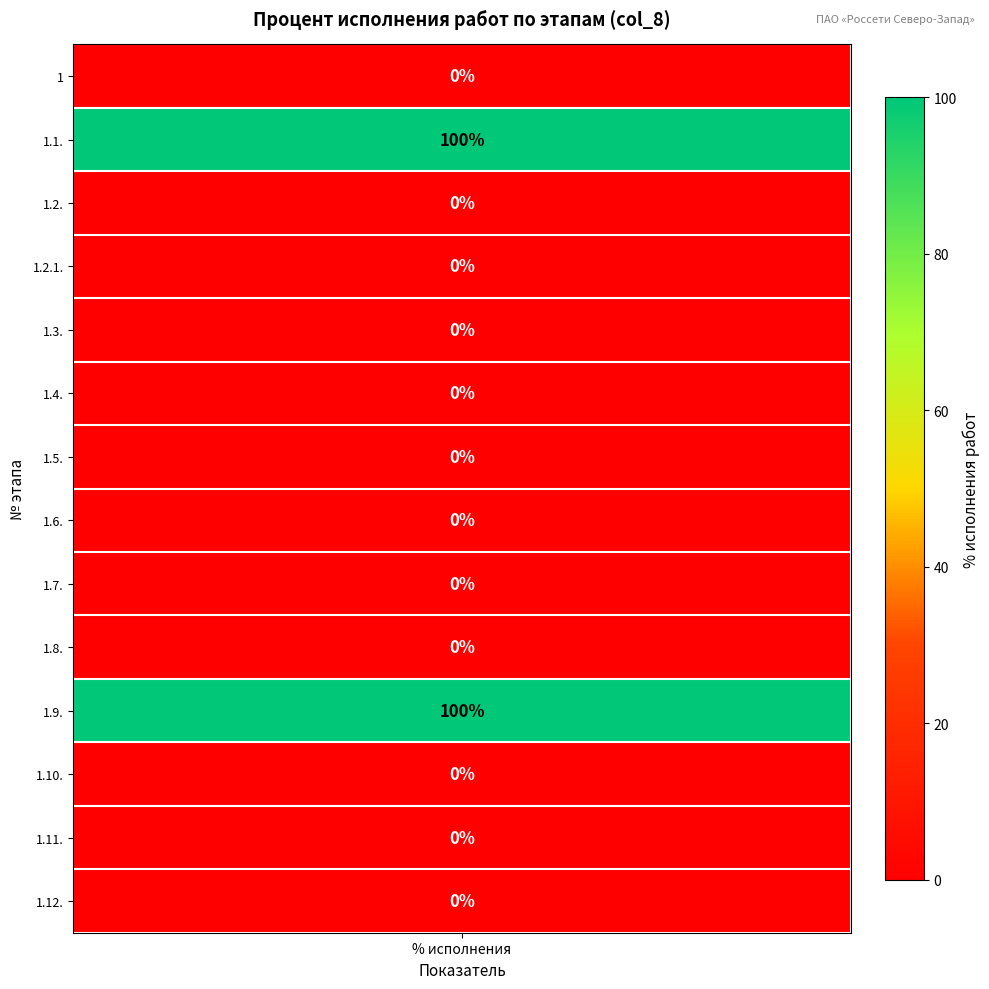

The value of 3 at 13 is 0. True or false?

True